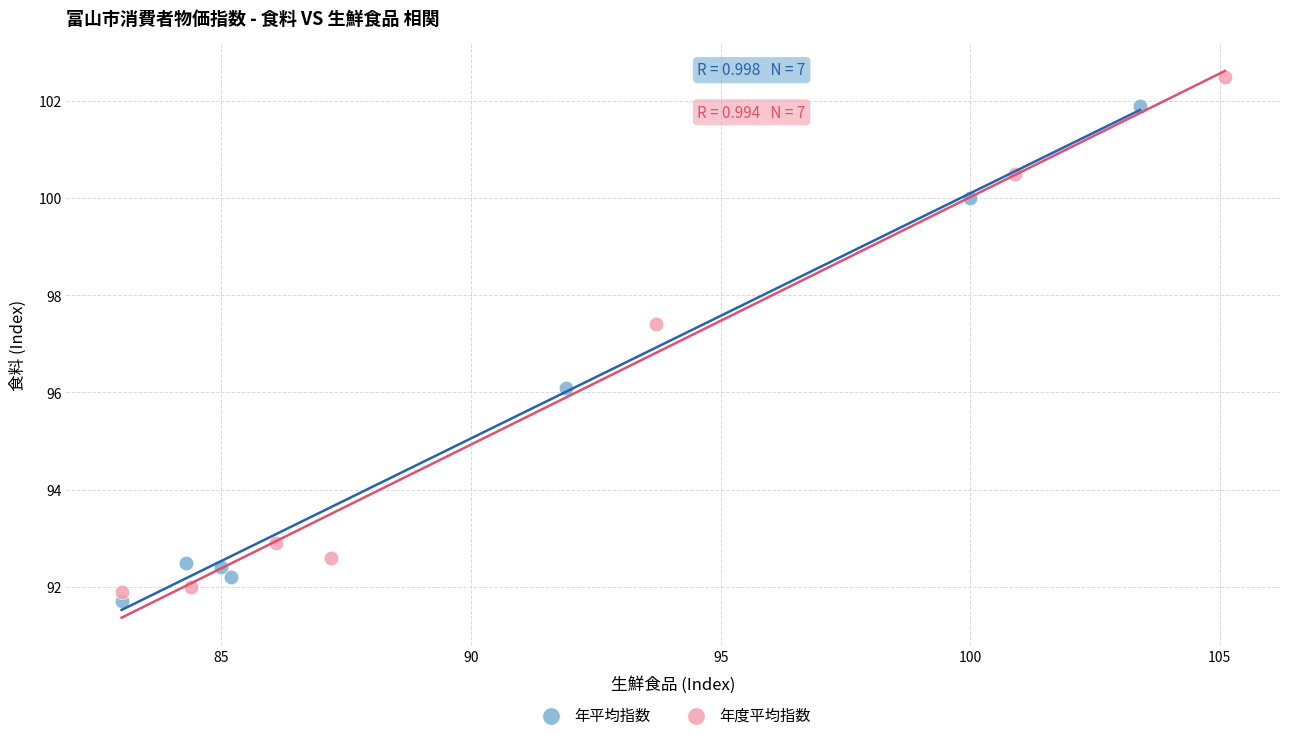

Which series reaches the maximum Y coordinate?

年度平均指数